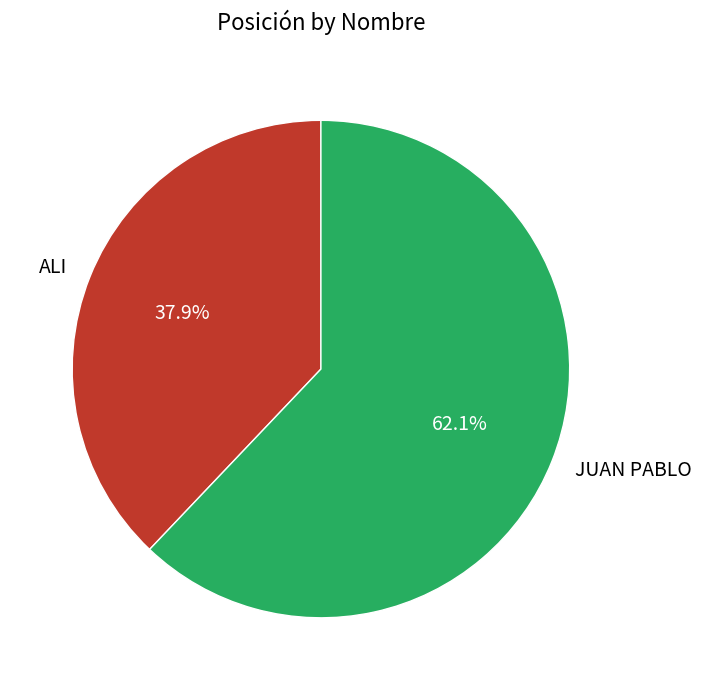

True or false: JUAN PABLO accounts for 68% of the total.

False